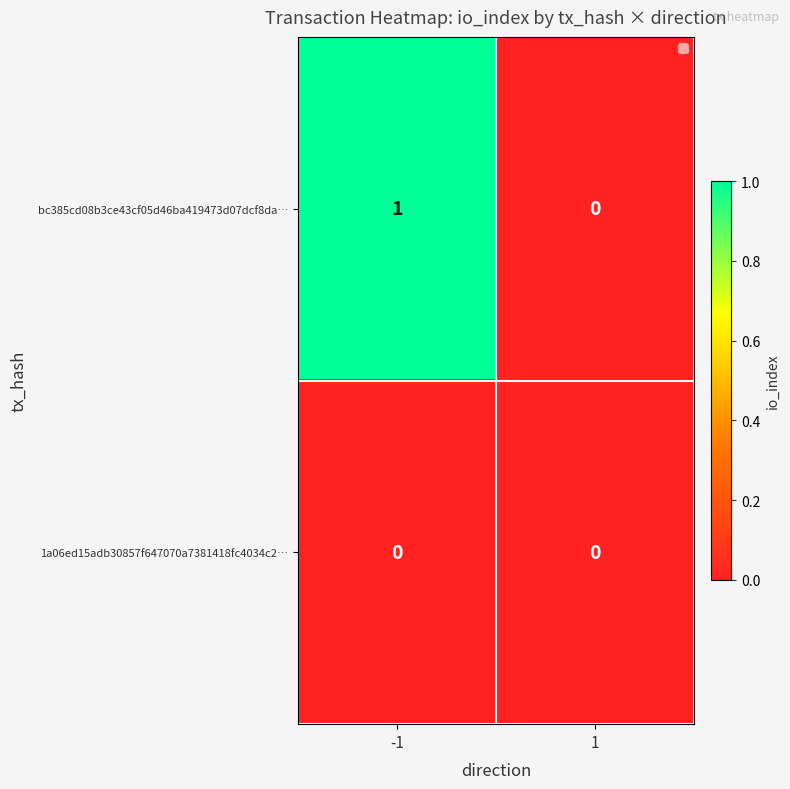

Rank the series by their average value, from lowest to highest.

1a06ed15adb30857f647070a7381418fc4034c2…, bc385cd08b3ce43cf05d46ba419473d07dcf8da…